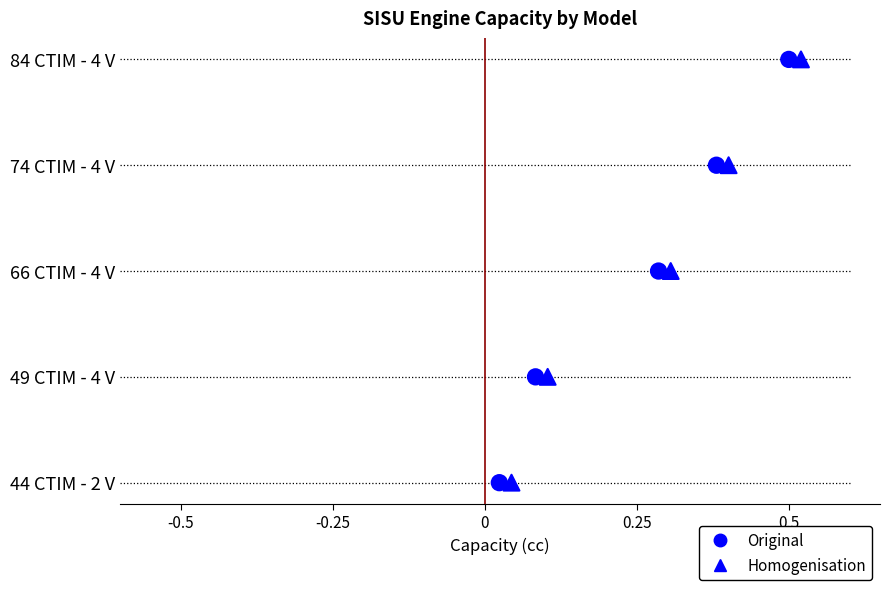

Which series reaches the maximum Y coordinate?

Original